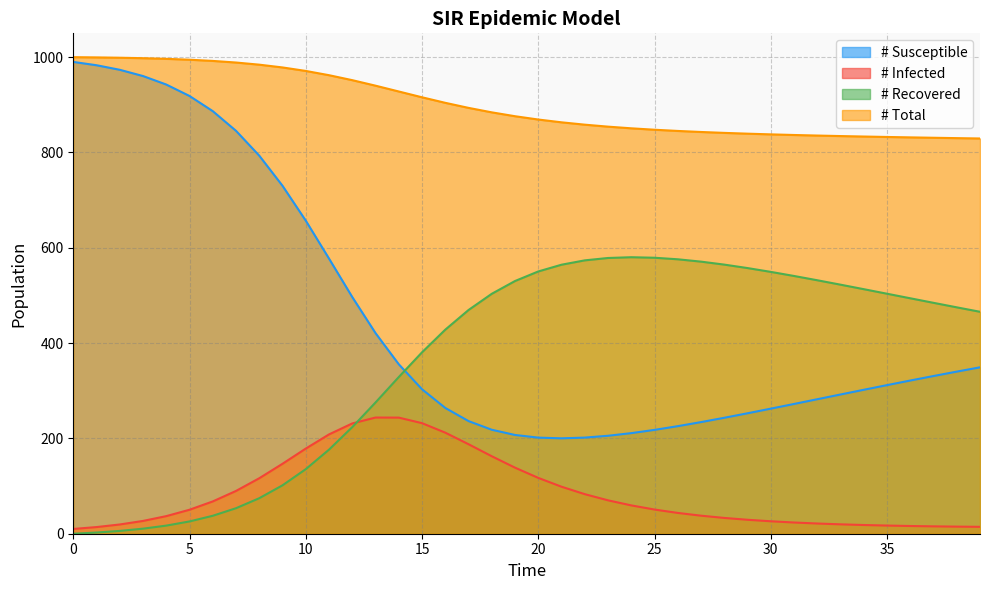

True or false: # Total and # Recovered intersect in this chart.

False